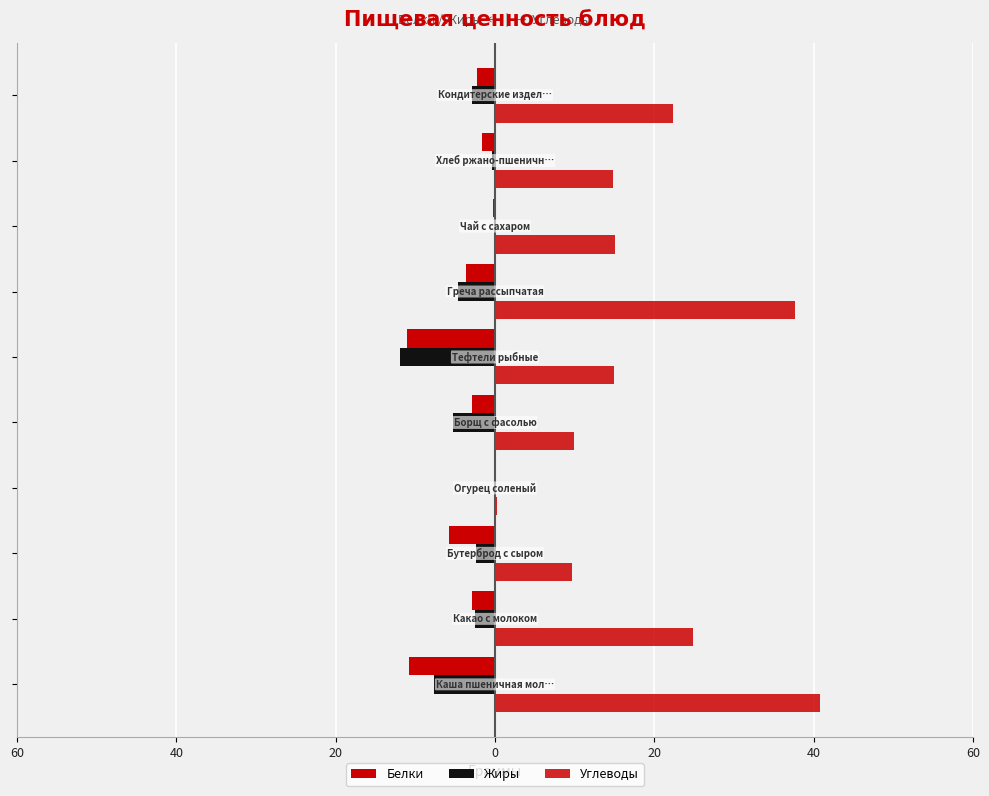

What is the value of the Углеводы bar at the 3rd from the left?

9.7